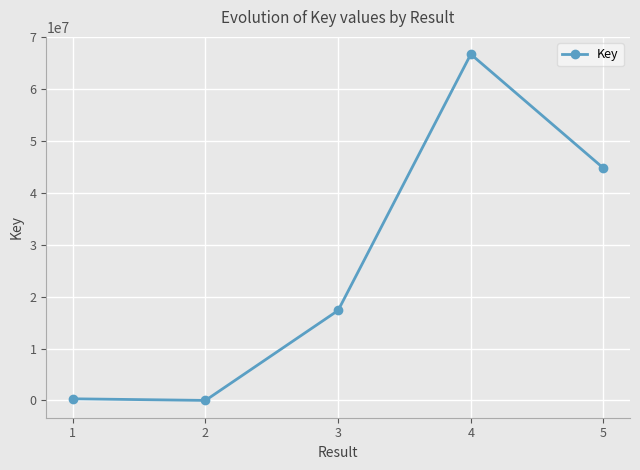

How many lines are shown in the chart?

1